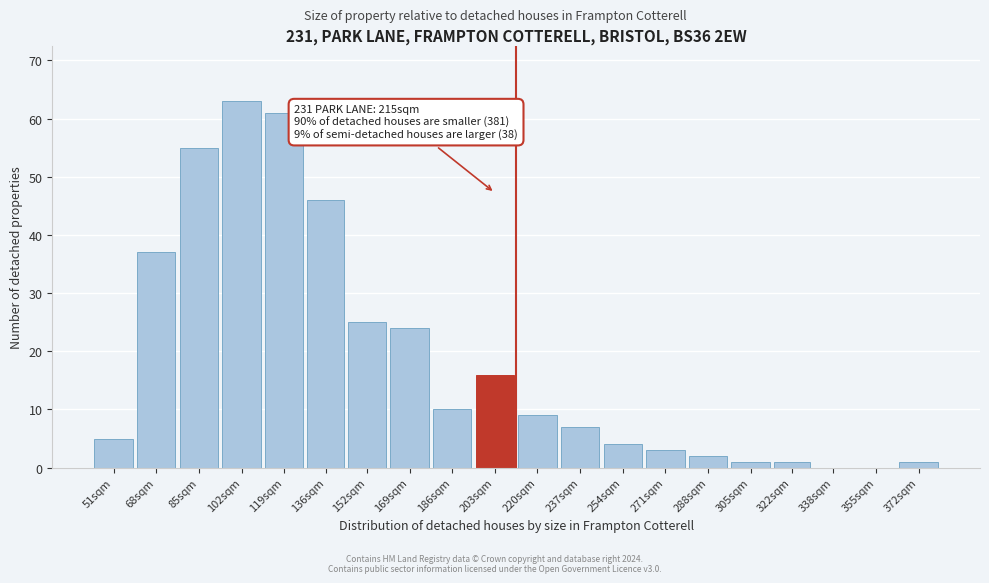

Reading left to right, list all the values displayed in this chart.

51sqm=5	68sqm=37	85sqm=55	102sqm=63	119sqm=61	136sqm=46	152sqm=25	169sqm=24	186sqm=10	203sqm=16	220sqm=9	237sqm=7	254sqm=4	271sqm=3	288sqm=2	305sqm=1	322sqm=1	338sqm=0	355sqm=0	372sqm=1